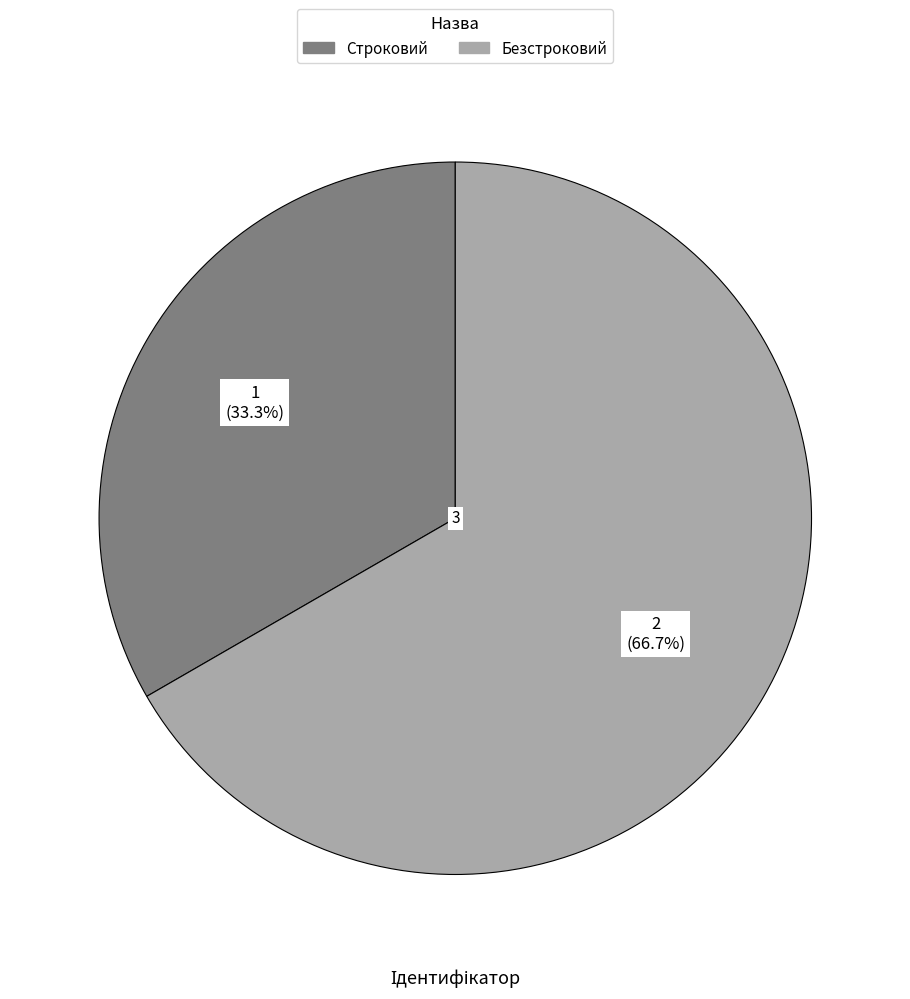

To the nearest percent, what is the difference between the largest and smallest slice percentages?

33%